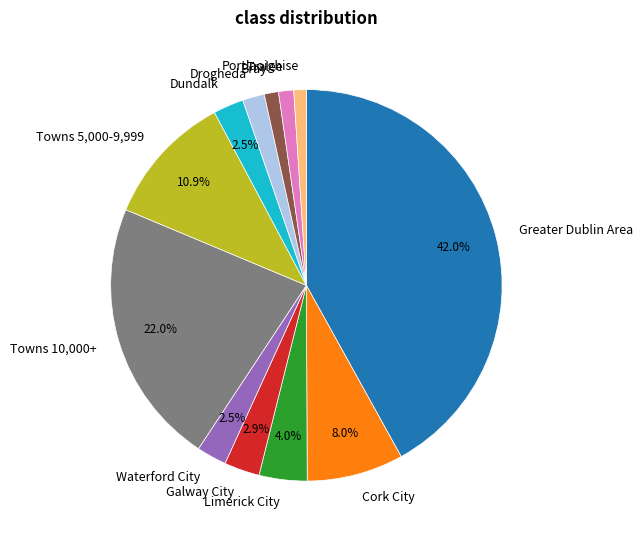

What is the ratio of the value at Portlaoighise to the value at Towns 5,000-9,999?

0.1